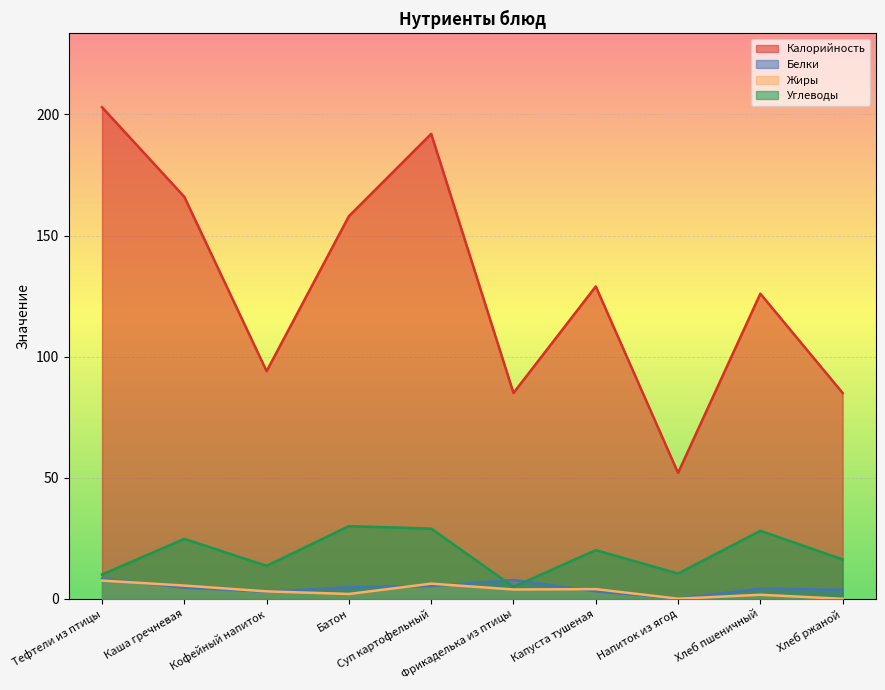

What is the difference between the maximum and minimum values in the Белки series?

8.3